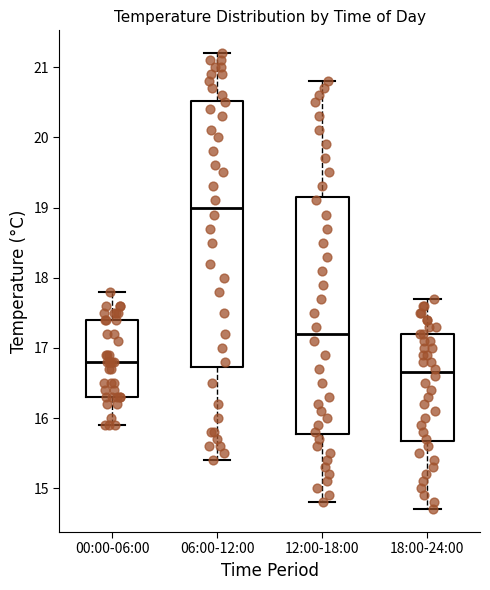

Reading left to right, read every box against the y-axis: the position of its median line, the range the box covers, and the ends of its whiskers. The values are not printed on the chart, so give them approximately, as read against the axis.

00:00-06:00: median 16.8, box 16.3 to 17.4, whiskers 15.9 to 17.8
06:00-12:00: median 19.0, box 16.7 to 20.5, whiskers 15.4 to 21.2
12:00-18:00: median 17.2, box 15.8 to 19.2, whiskers 14.8 to 20.8
18:00-24:00: median 16.7, box 15.7 to 17.2, whiskers 14.7 to 17.7